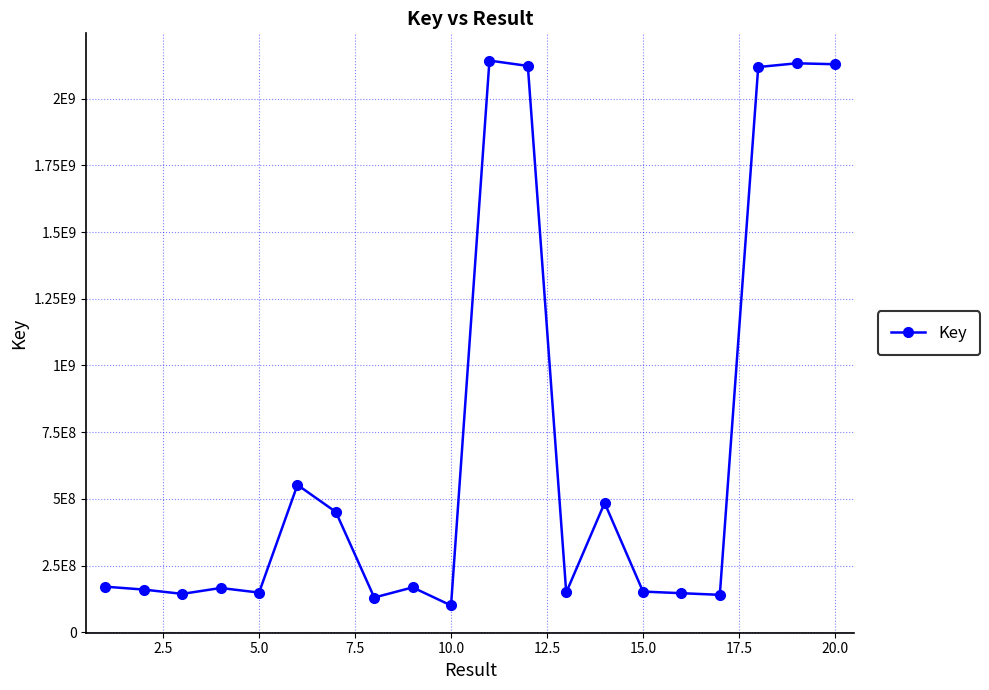

Does the chart have visible grid lines?

Yes